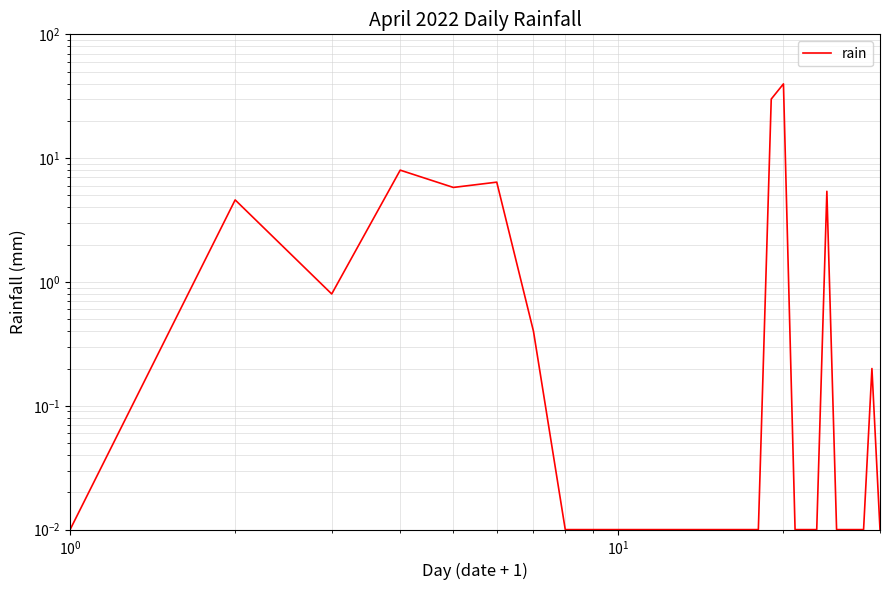

True or false: the data shows 9.2 at 5.

False